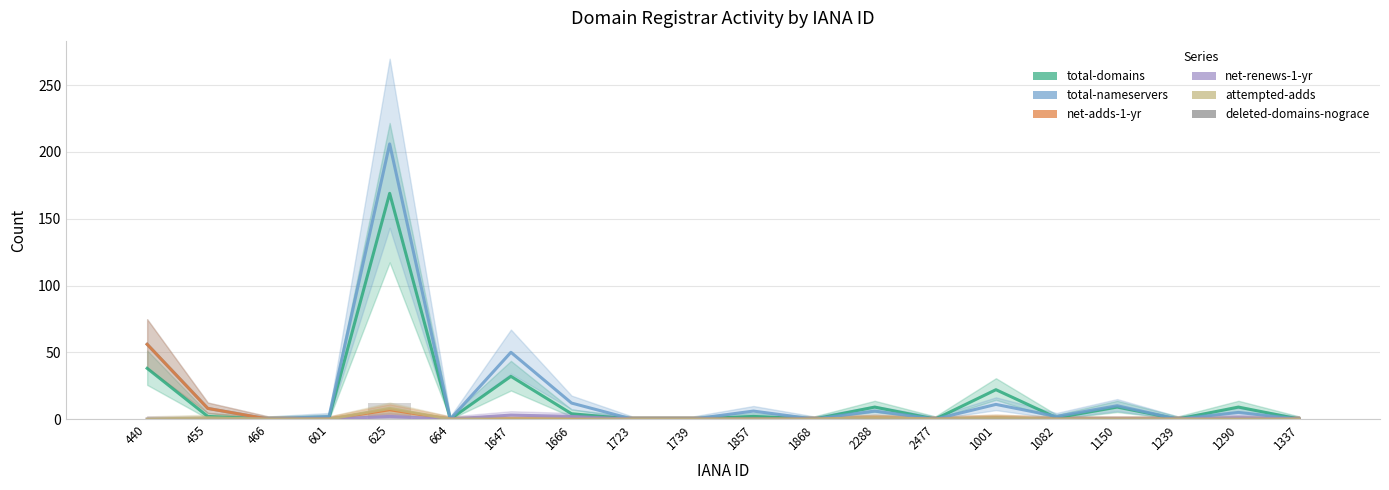

Which series has the widest spread of values?

total-nameservers